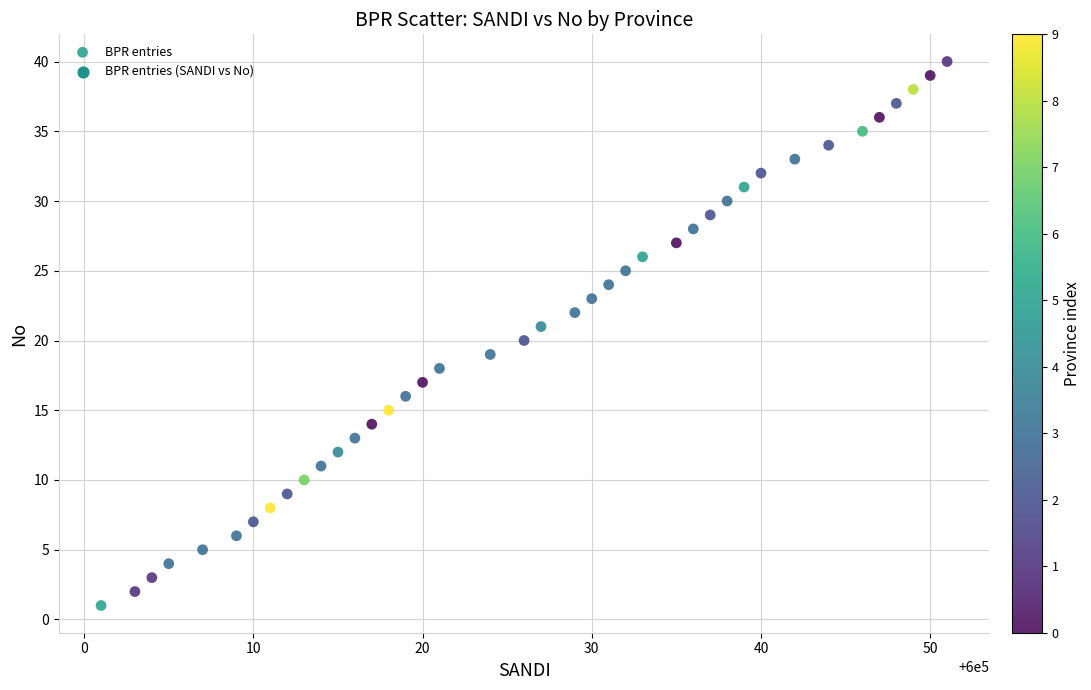

What is the range of X values (max minus min)?

50